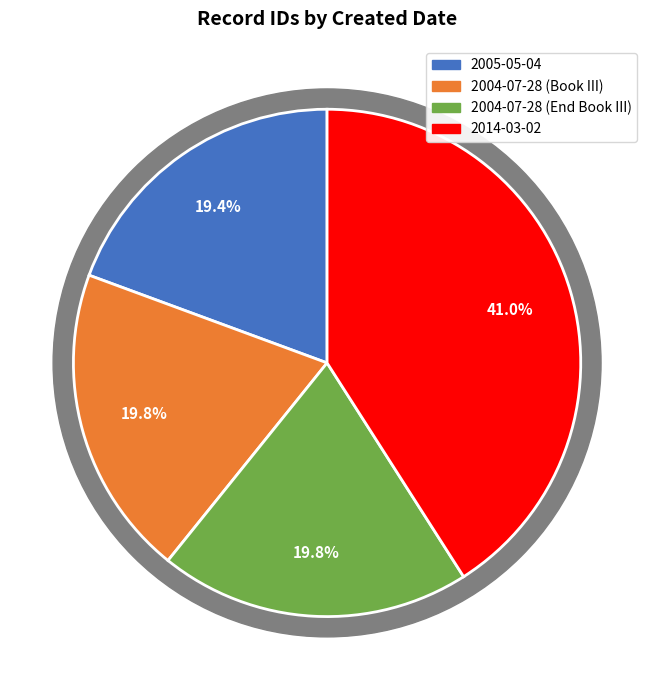

What is the total percentage of 2004-07-28 (End Book III) and 2014-03-02?

60.8%